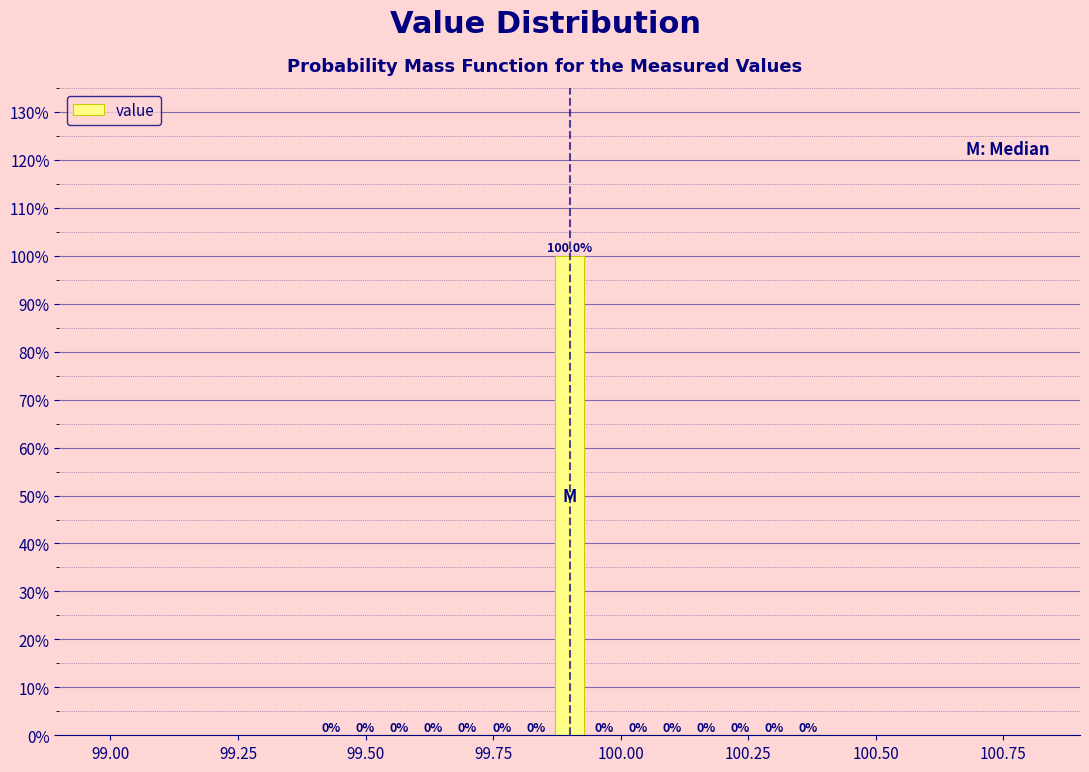

Around what value on the x-axis is the tallest bar? Give the approximate position of its centre, as read against the axis.

99.90